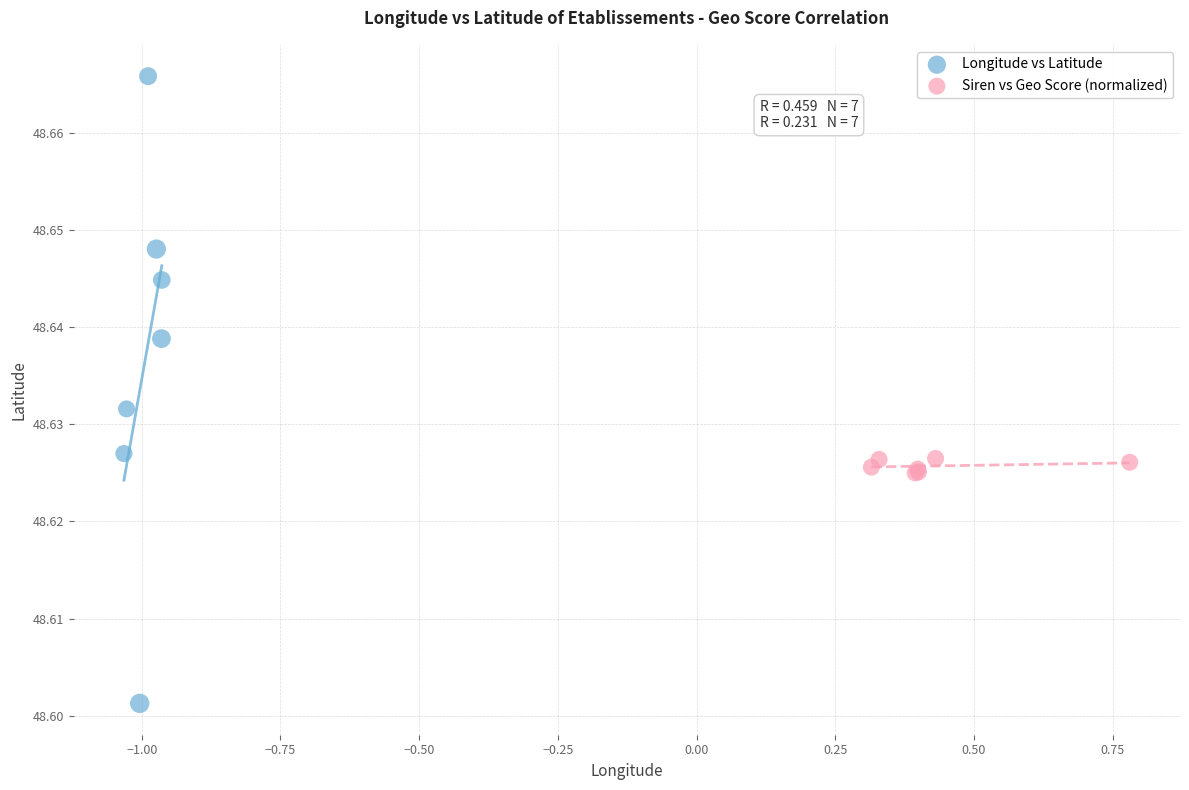

Which series reaches the maximum Y coordinate?

Longitude vs Latitude